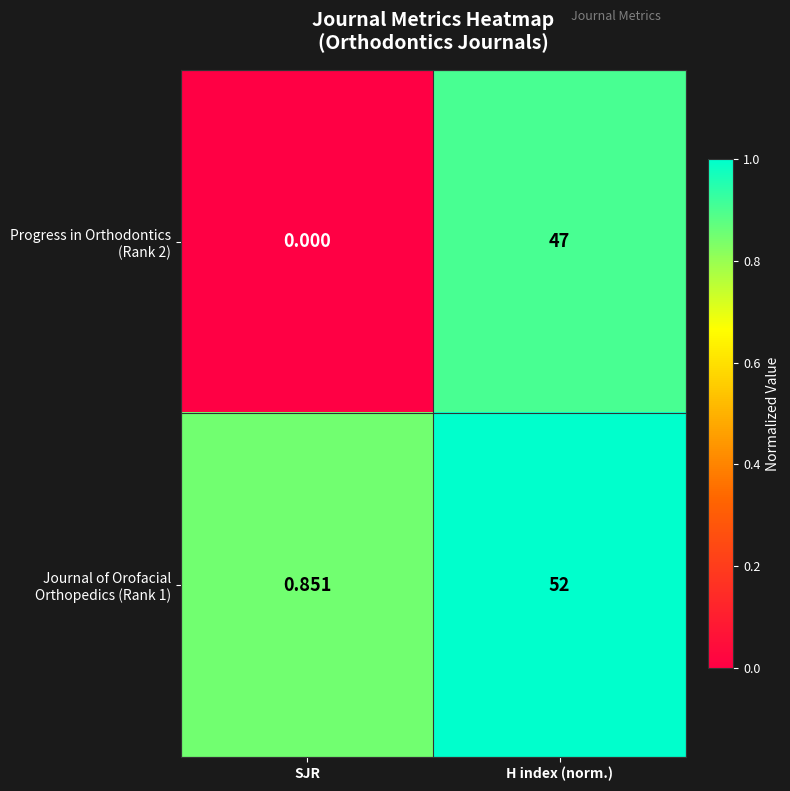

At which category is the sum across all series the highest?

H index (norm.)